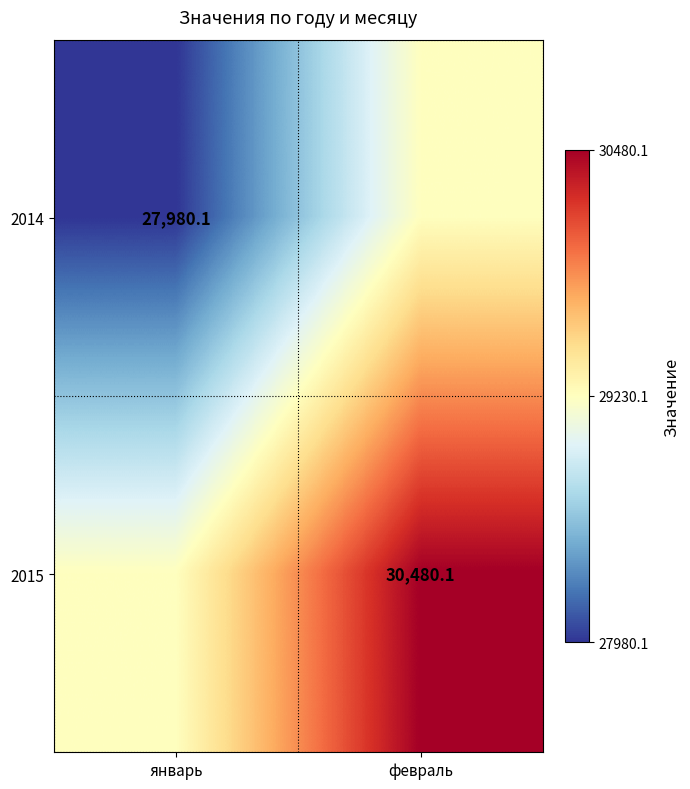

Is the value of 2014 at январь greater than the value of 2015 at февраль?

No